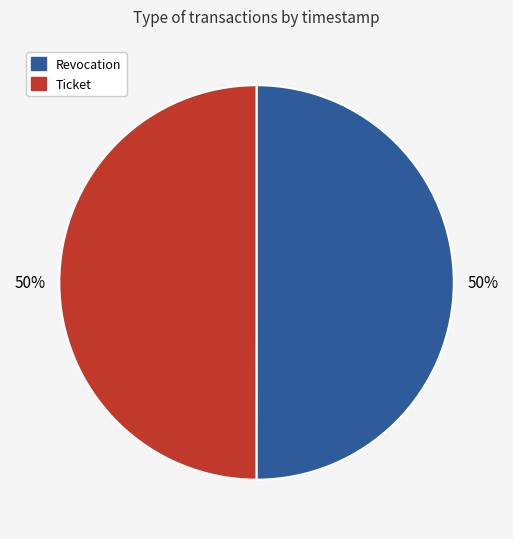

True or false: Revocation accounts for 50% of the total.

True